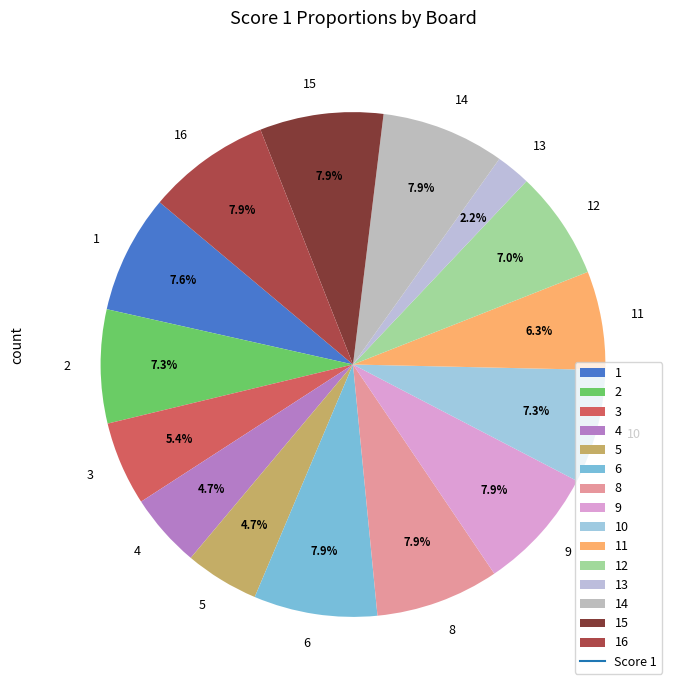

Combined, what portion of the pie is 8 and 16?

15.8%